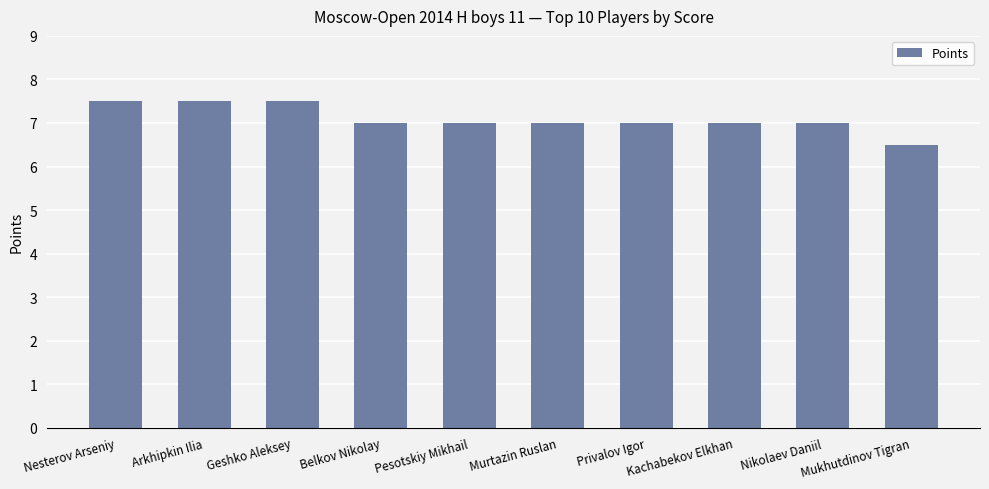

True or false: the data shows 10.5 at Nesterov Arseniy.

False